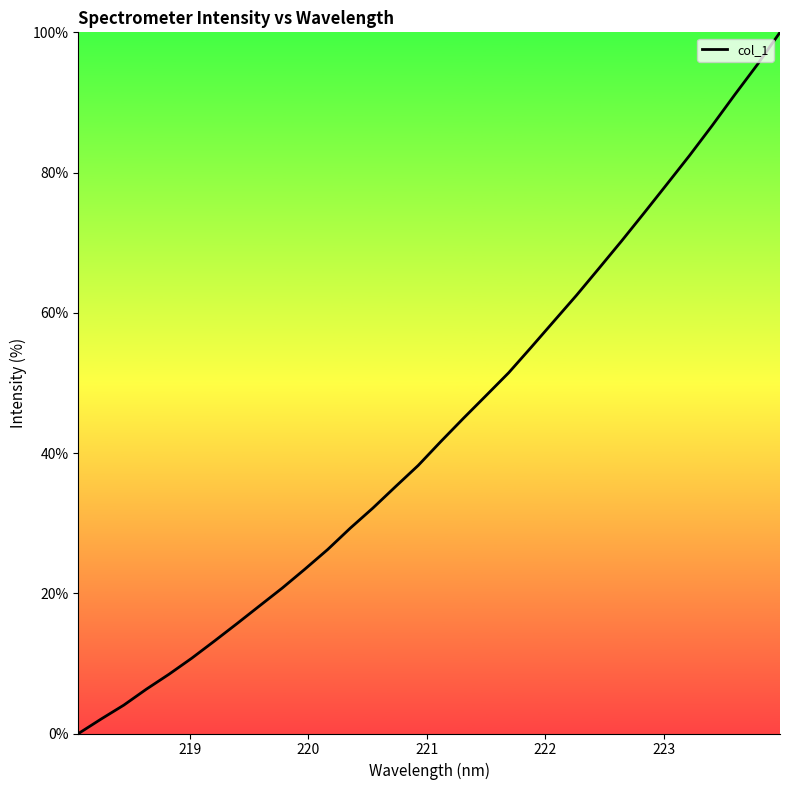

True or false: there are more than 0 points higher than both neighbors.

False